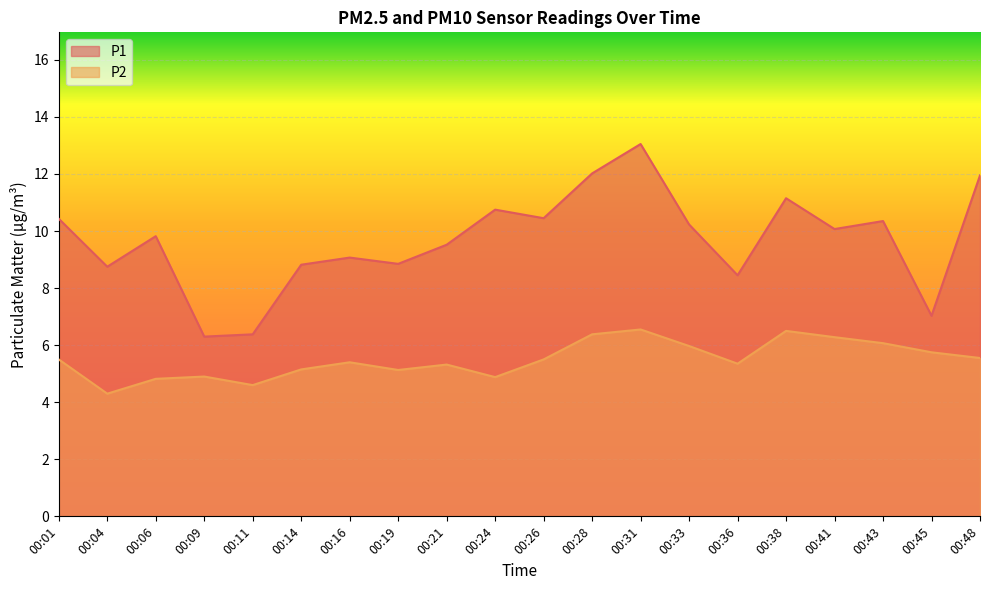

What is the maximum value shown in the chart?

13.1